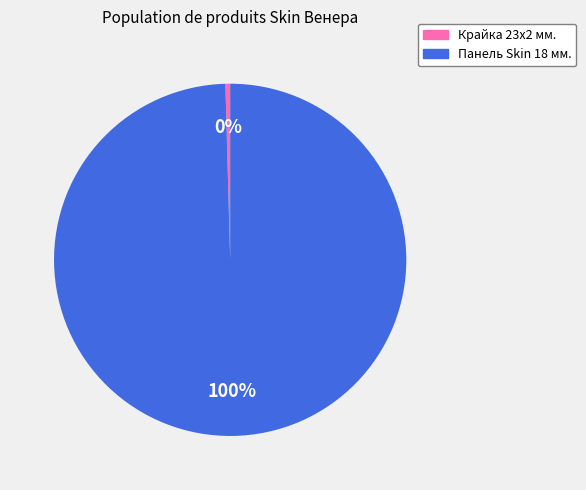

Does any single category account for the majority?

Yes